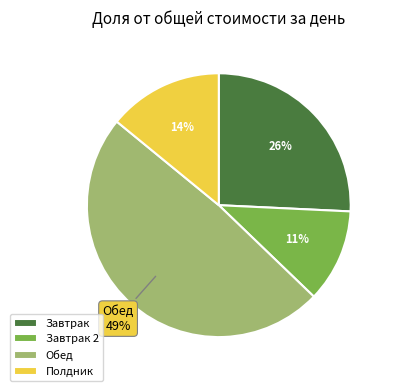

True or false: Полдник accounts for 14% of the total.

True